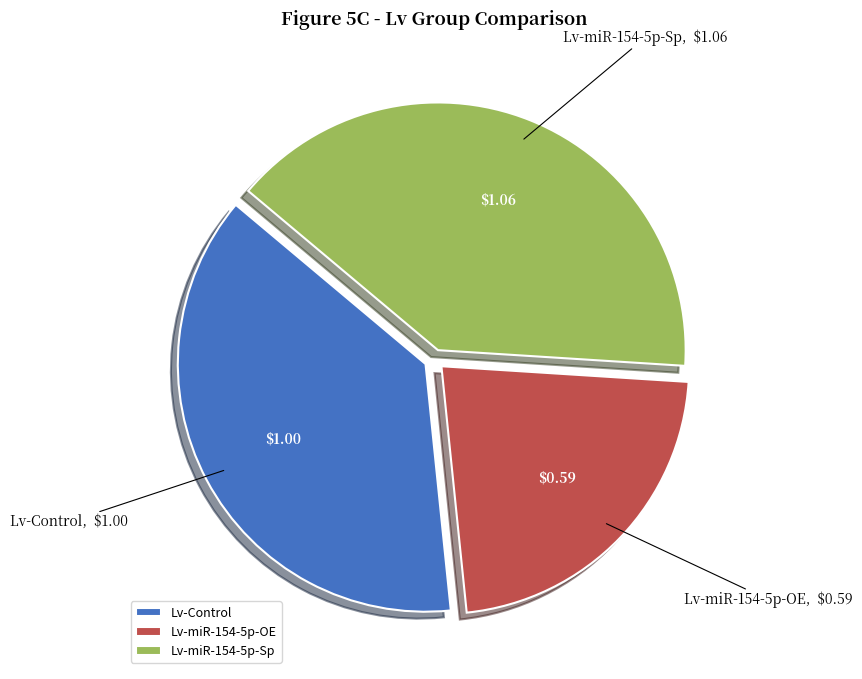

Is there any slice that represents more than half of the pie?

No